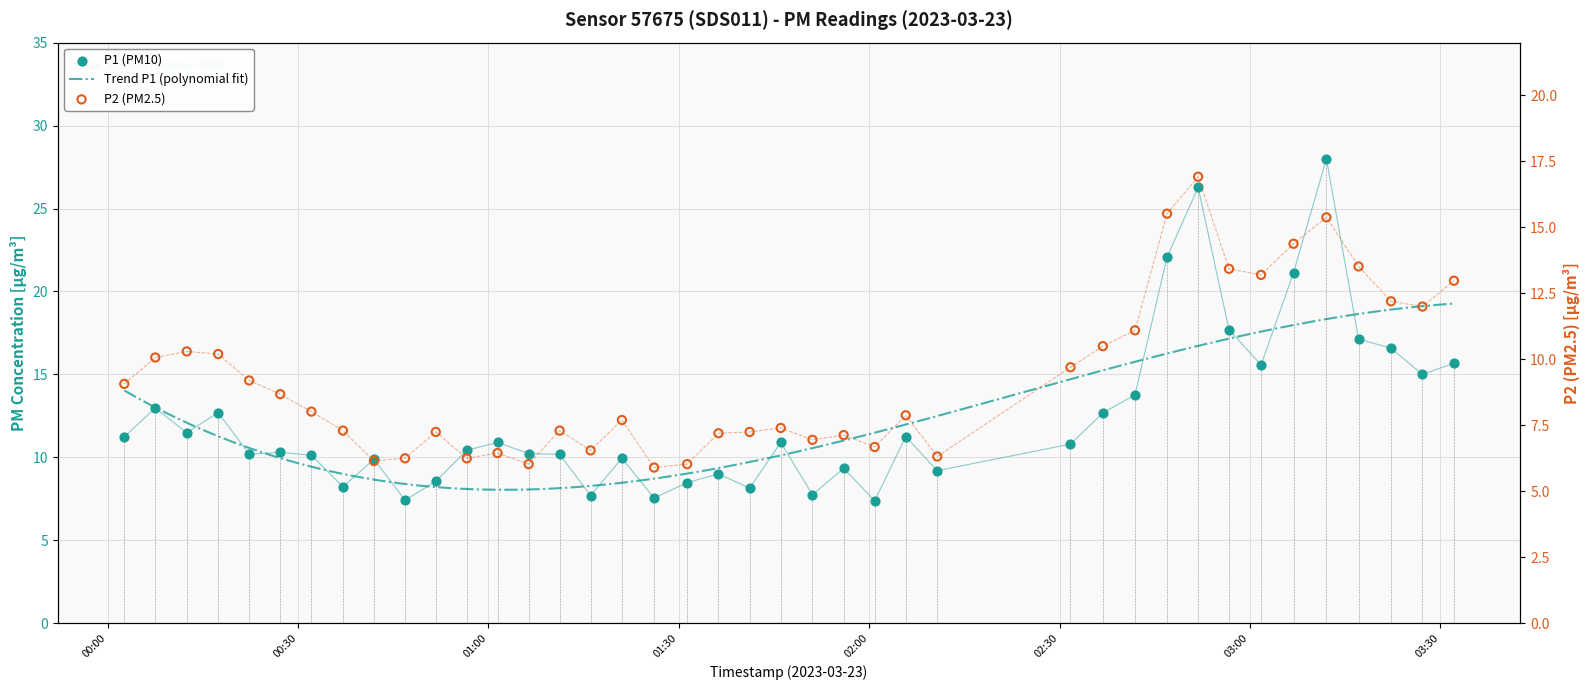

Which series contains the lowest Y value?

P2